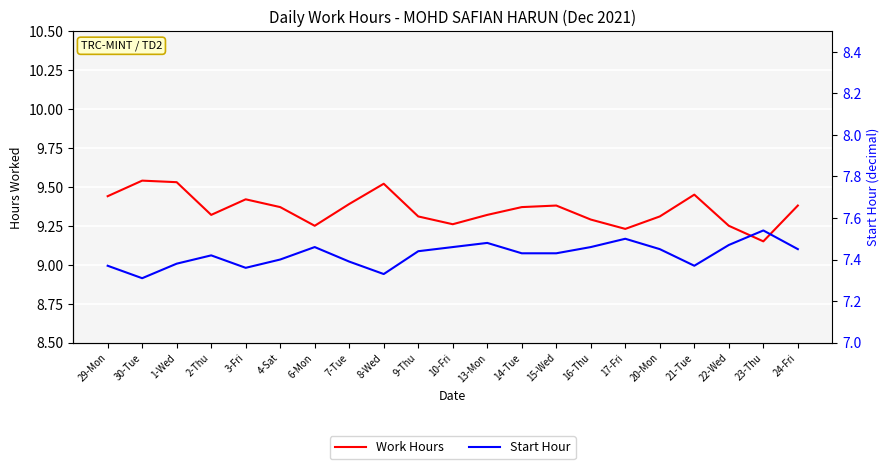

True or false: Start Hour has a value of 13.3 at 16-Thu.

False